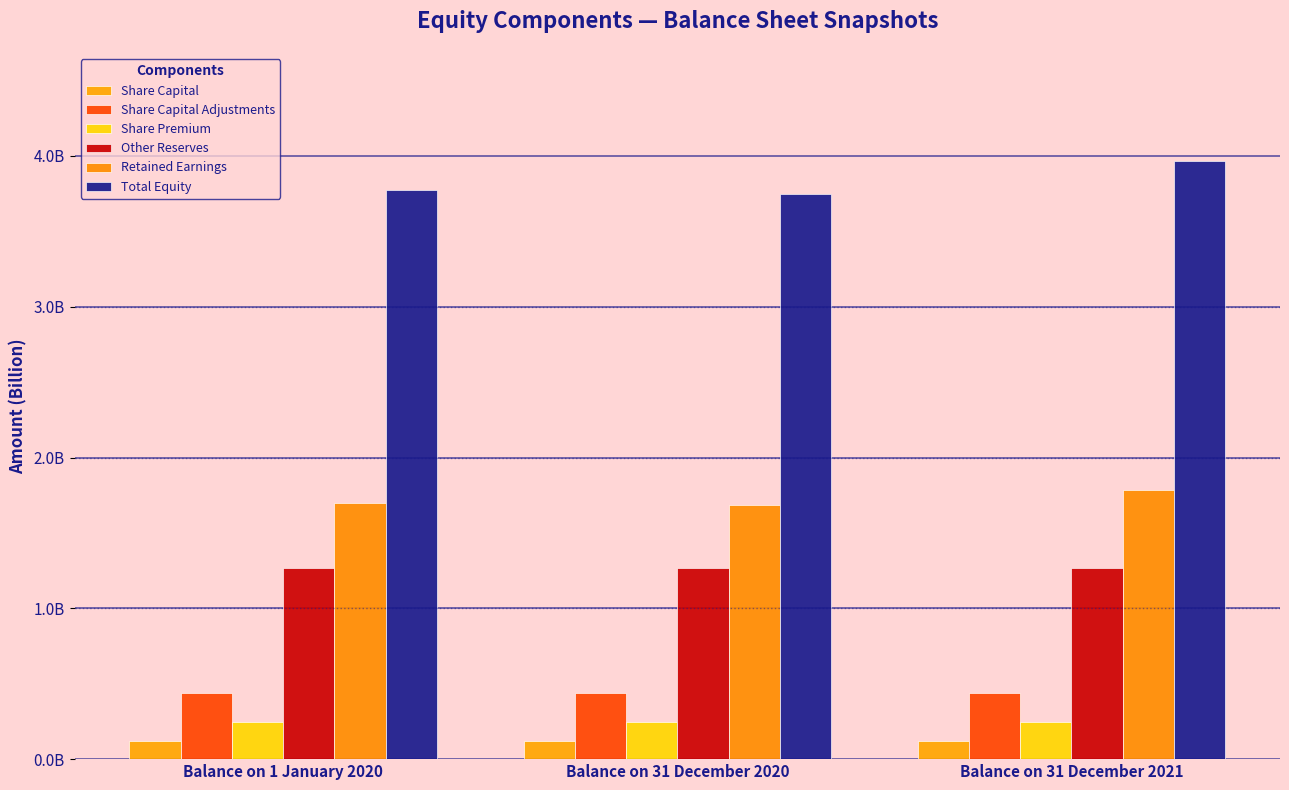

The value of Retained Earnings at Balance on 31 December 2021 is 1785866415. True or false?

True